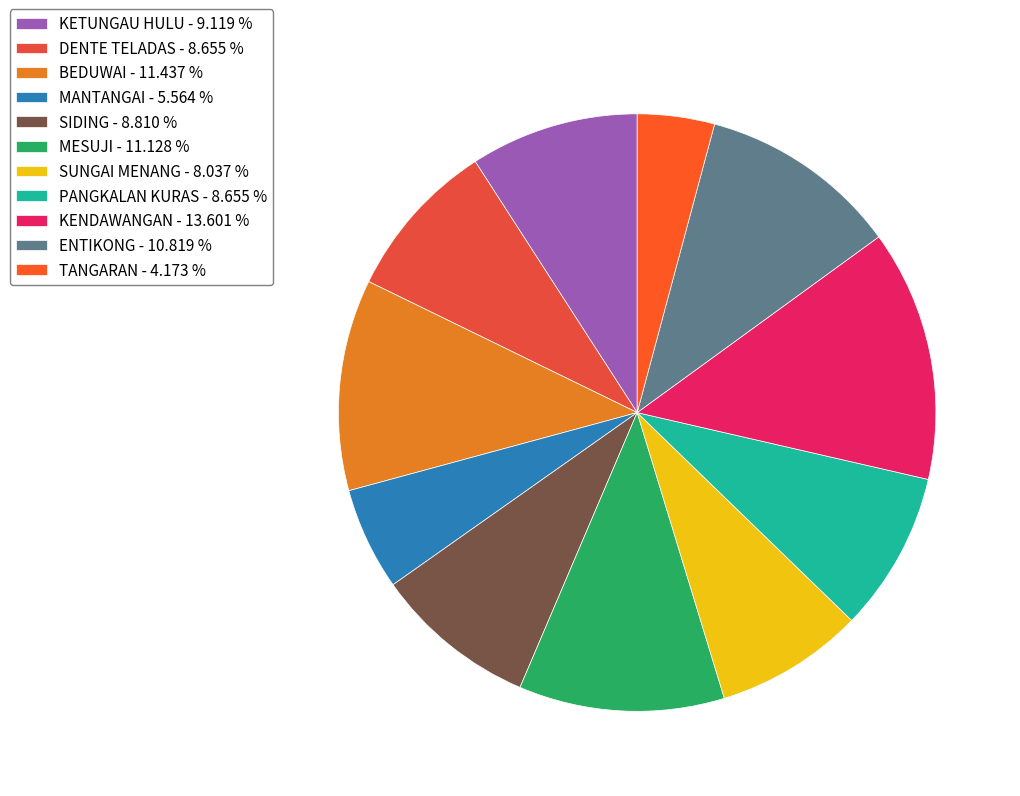

Count the number of slices in the pie.

11